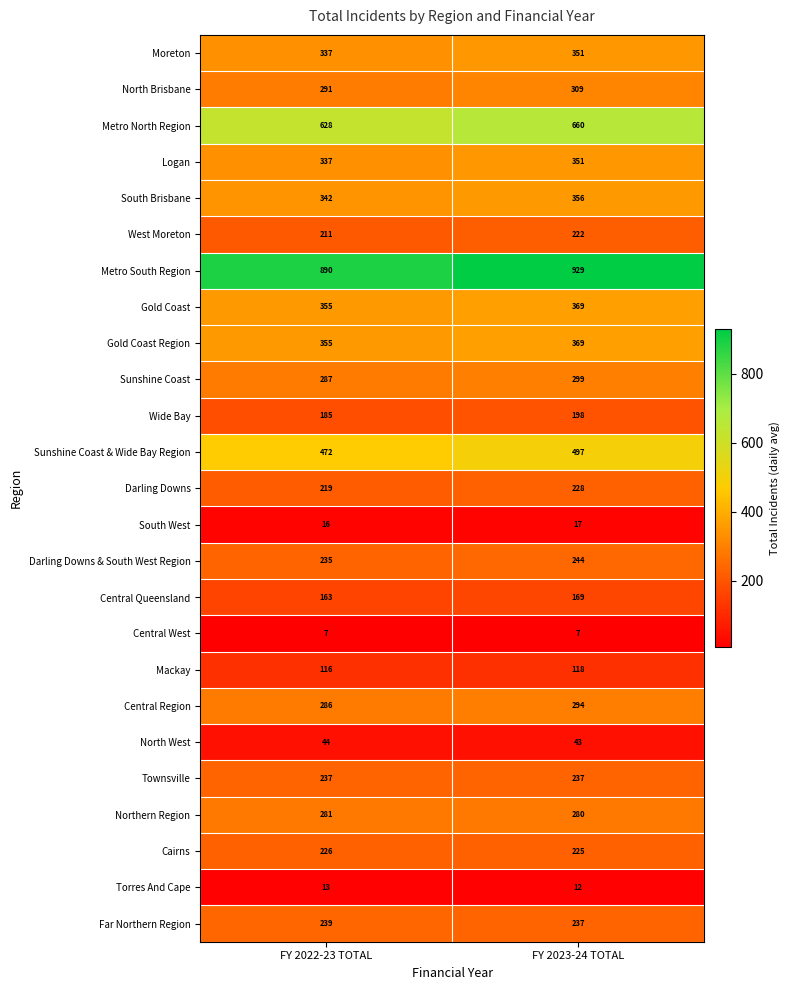

What is the smallest value displayed?

7